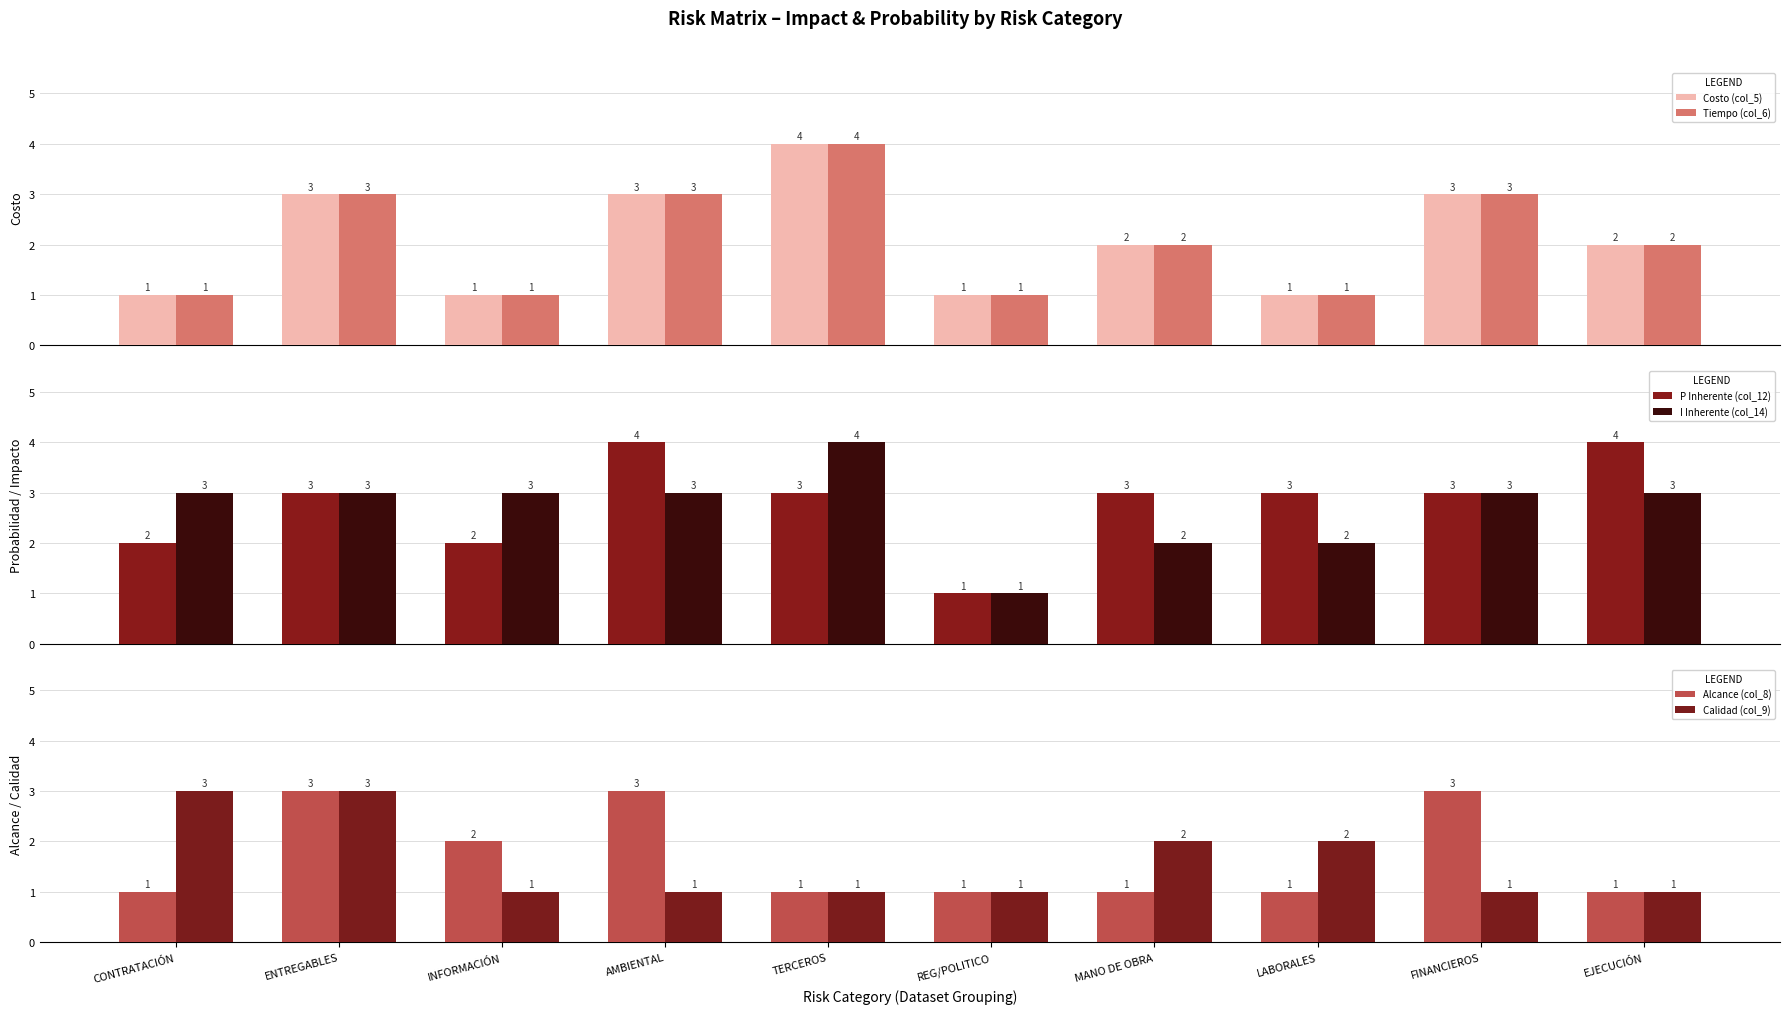

Which series changed the most between REG/POLITICO and LABORALES?

P Inherente (col_12)